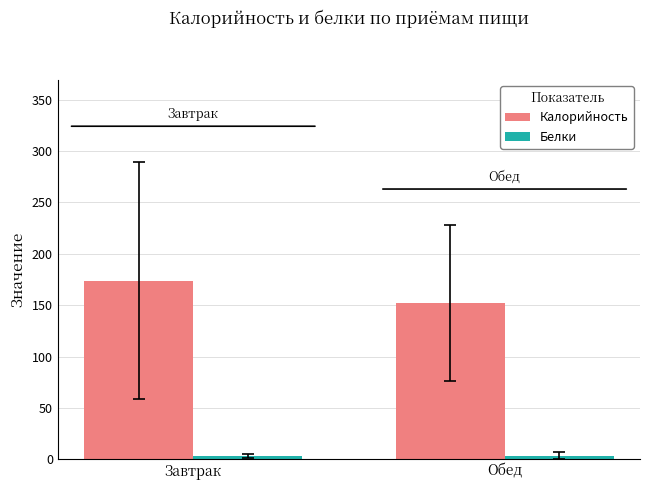

The value of Калорийность at Обед is 151.8. True or false?

True